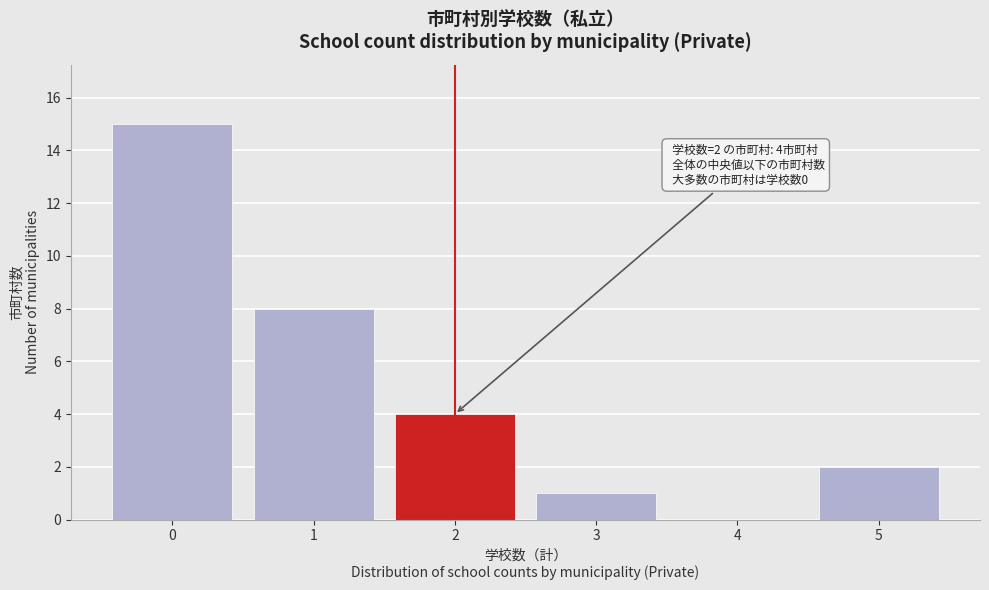

Reading right to left, extract all data points from this chart.

5=2	4=0	3=1	2=4	1=8	0=15